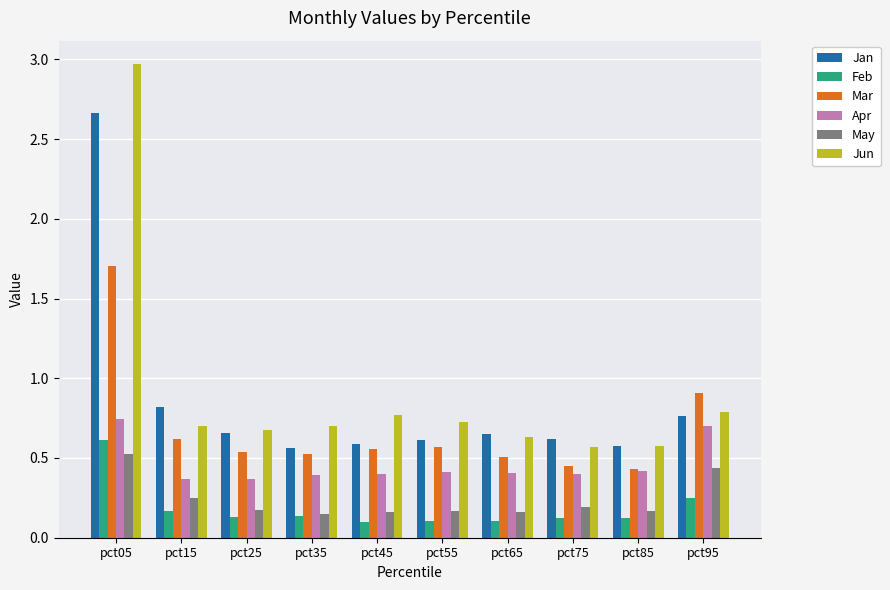

Which category has the highest value in the Mar series?

pct05